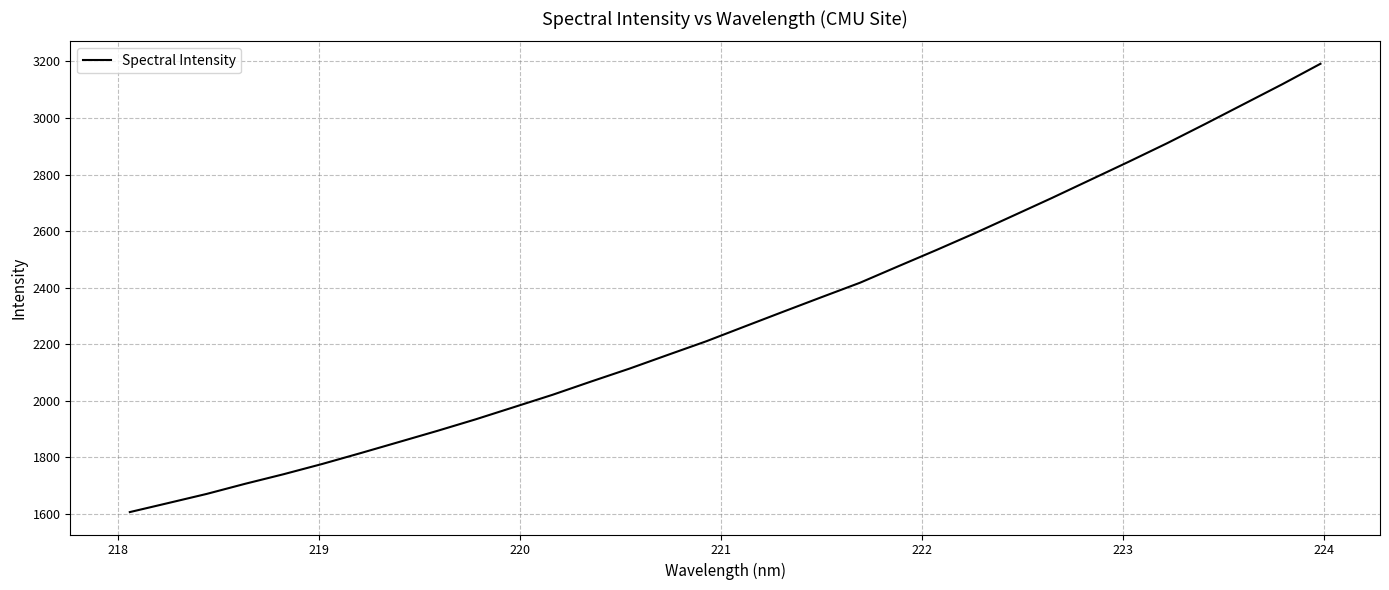

What is the maximum value shown in the chart?

3191.6